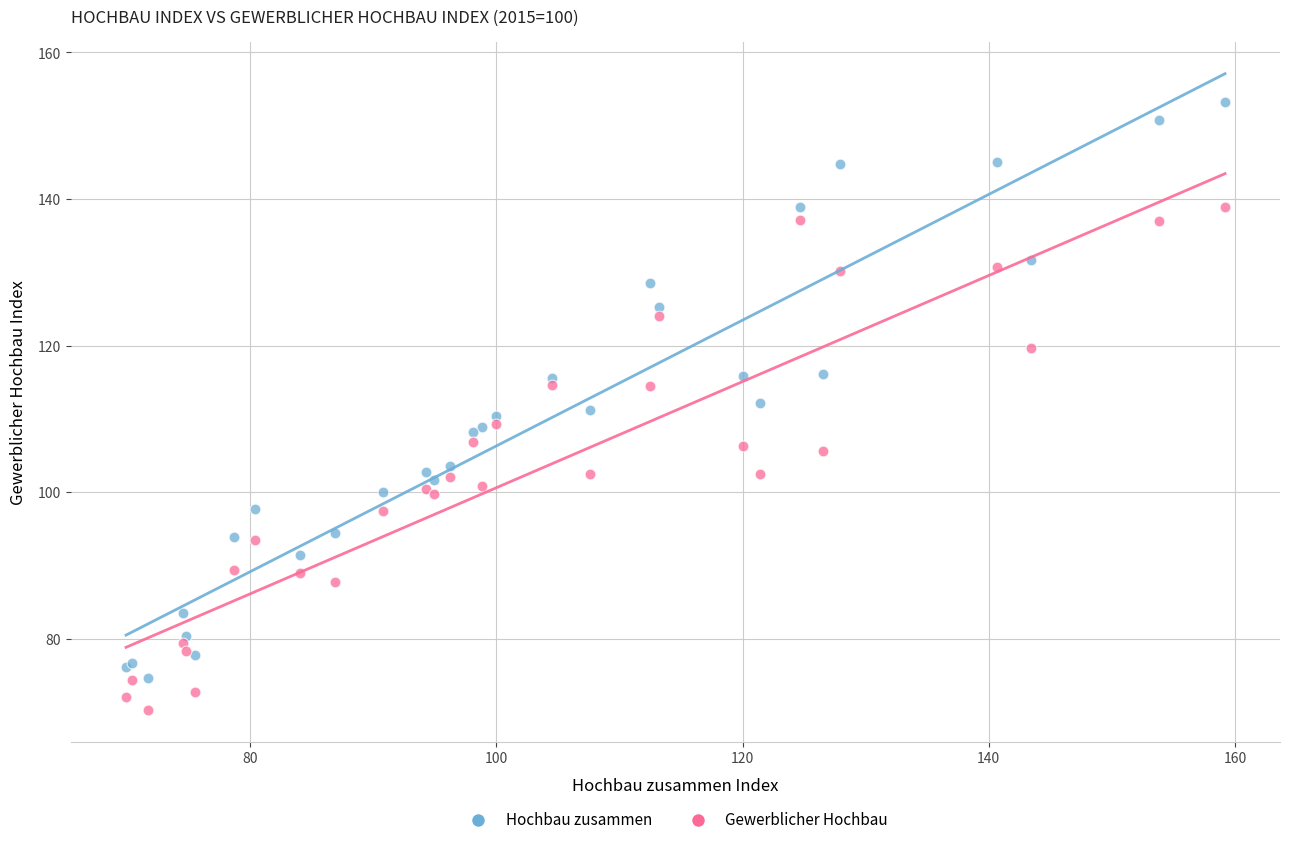

Which series contains the lowest Y value?

Gewerblicher Hochbau